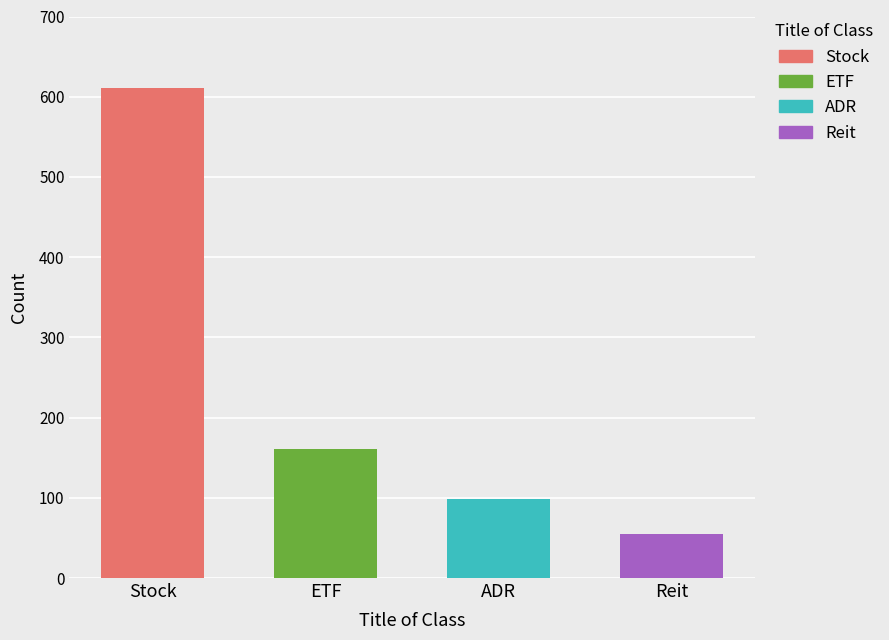

What is the label of the 2nd bar from the left?

etf